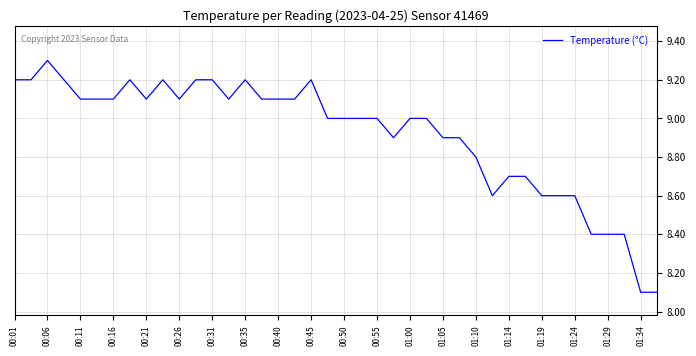

What is the minimum value shown in the chart?

8.1